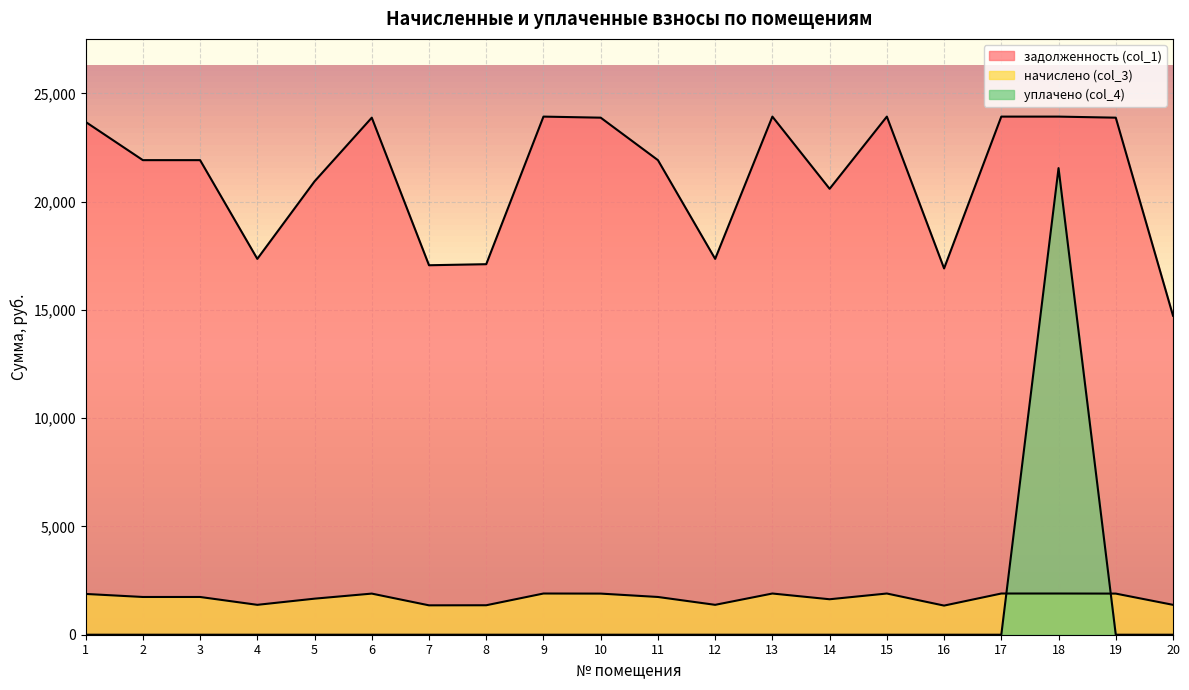

Reading left to right, list all the values displayed in this chart.

задолженность (col_1): 23685.3	21920.0	21920.0	17359.5	20939.2	23881.5	17065.3	17114.2	23930.6	23881.5	21920.0	17359.5	23930.6	20596.0	23930.6	16918.2	23930.6	23930.6	23881.5	14735.4
начислено (col_3): 1883.7	1743.3	1743.3	1380.6	1665.3	1899.3	1357.2	1361.1	1903.2	1899.3	1743.3	1380.6	1903.2	1638.0	1903.2	1345.5	1903.2	1903.2	1899.3	1380.6
уплачено (col_4): 0.0	0.0	0.0	0.0	0.0	0.0	0.0	0.0	0.0	0.0	0.0	0.0	0.0	0.0	0.0	0.0	0.0	21551.8	0.0	0.0